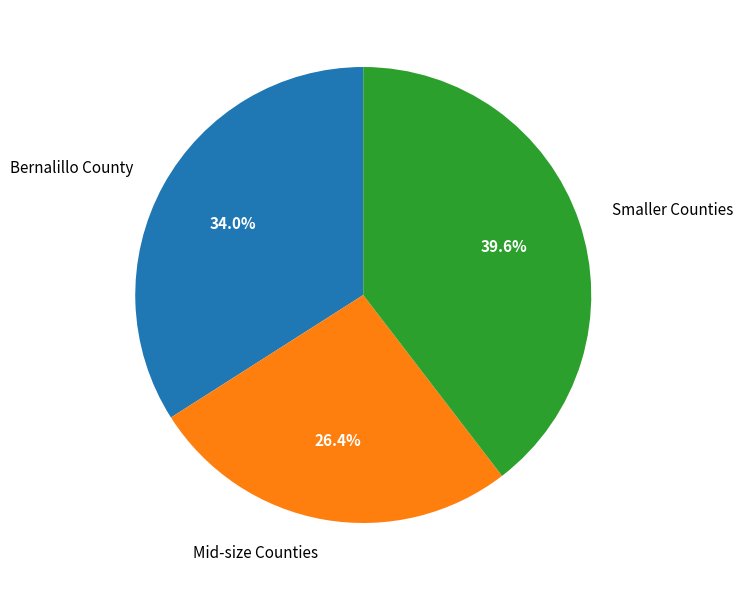

What percentage do Smaller Counties and Mid-size Counties together represent?

66.0%